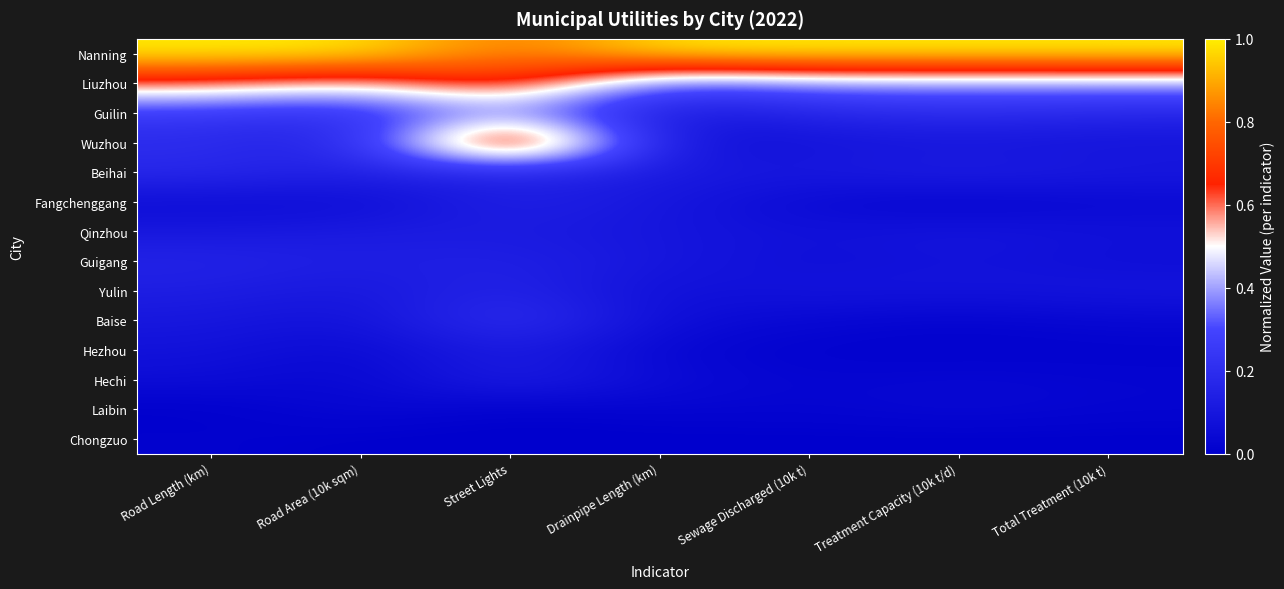

What is the spread (max minus min) of values at Treatment Capacity (10k t/d)?

1.0